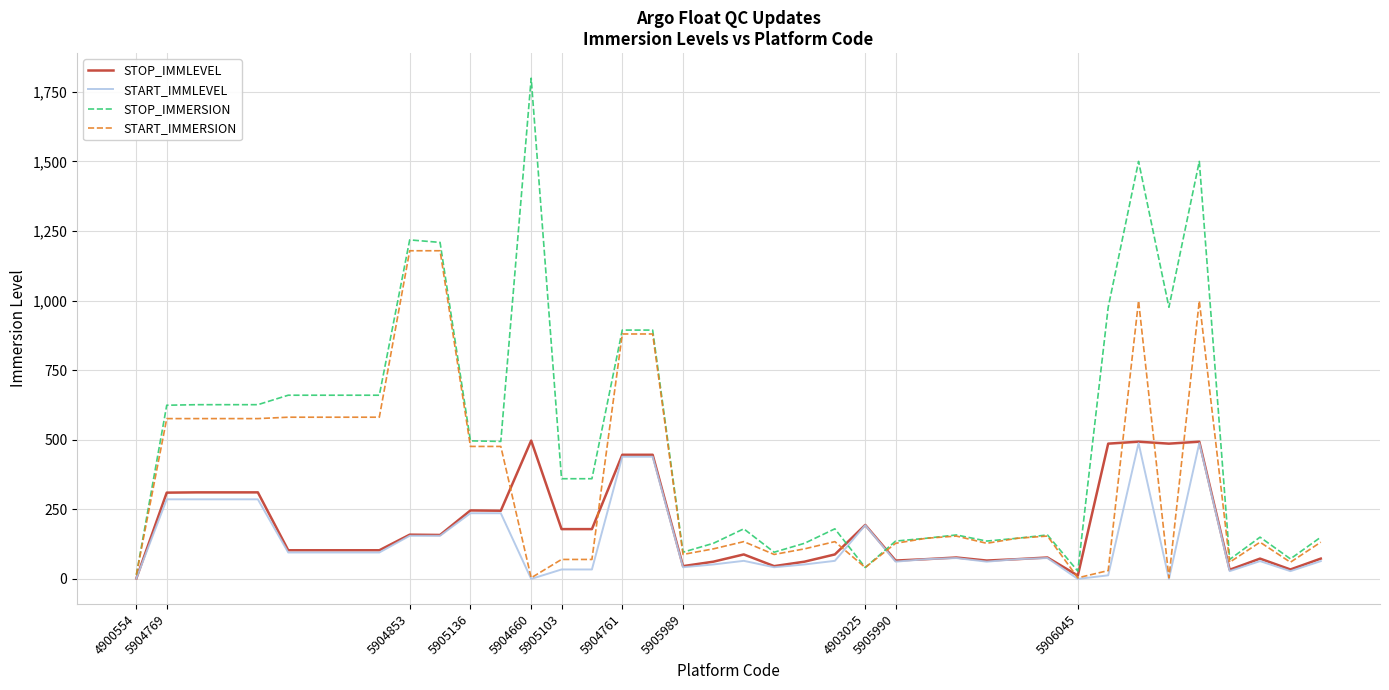

Which series has the largest total across all categories?

STOP_IMMERSION